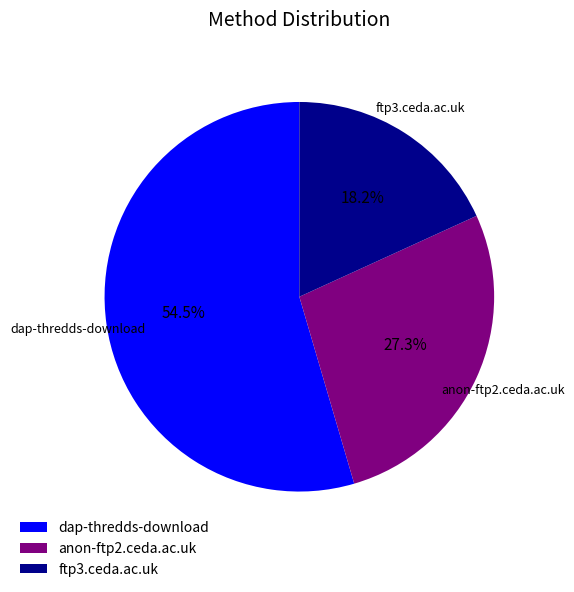

To the nearest percent, what is the average slice percentage?

33%